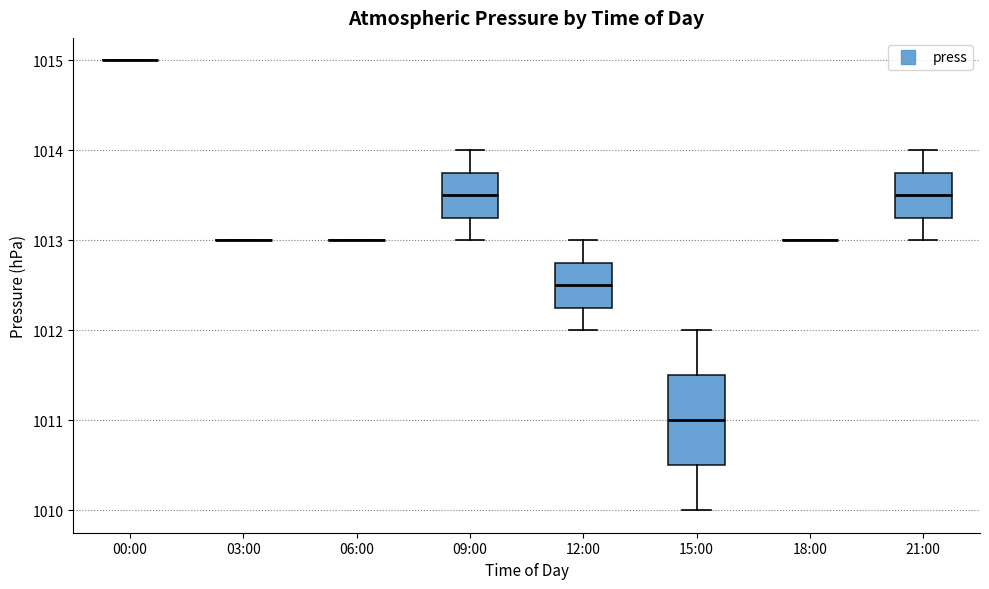

Comparing the boxes themselves (not the whiskers), which one is the tallest?

15:00